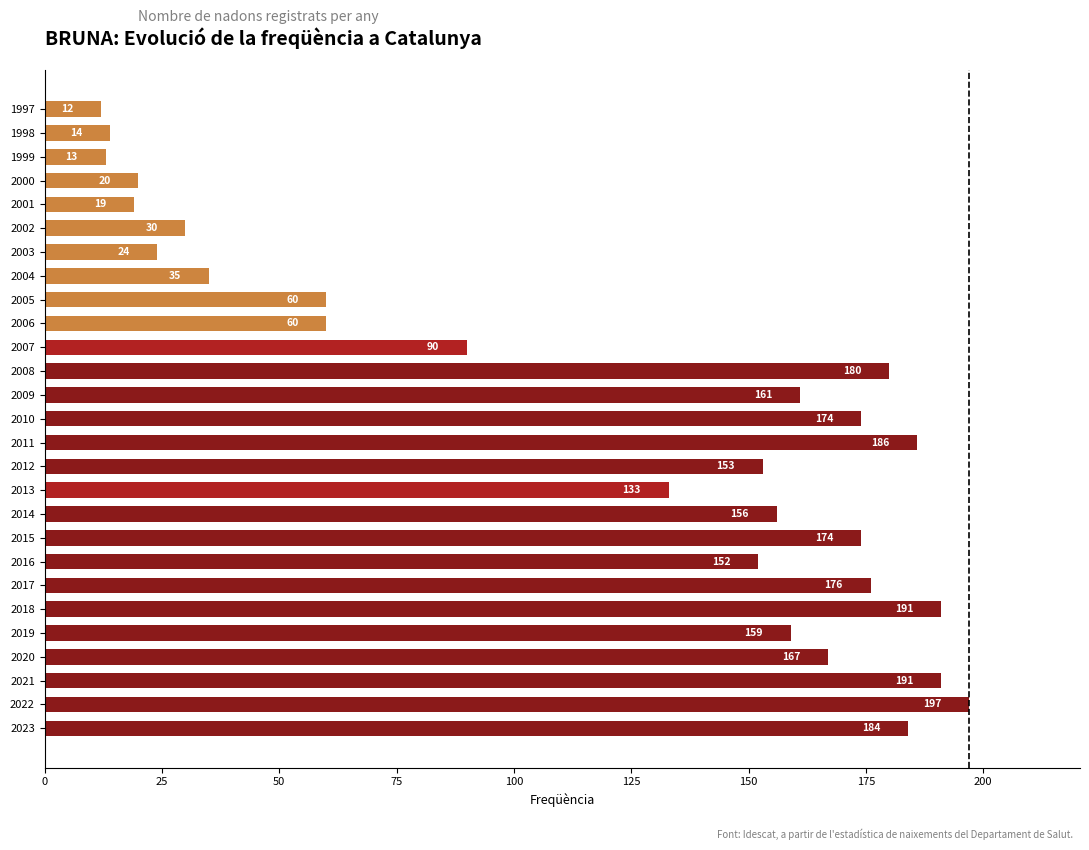

What is the smallest value displayed?

12